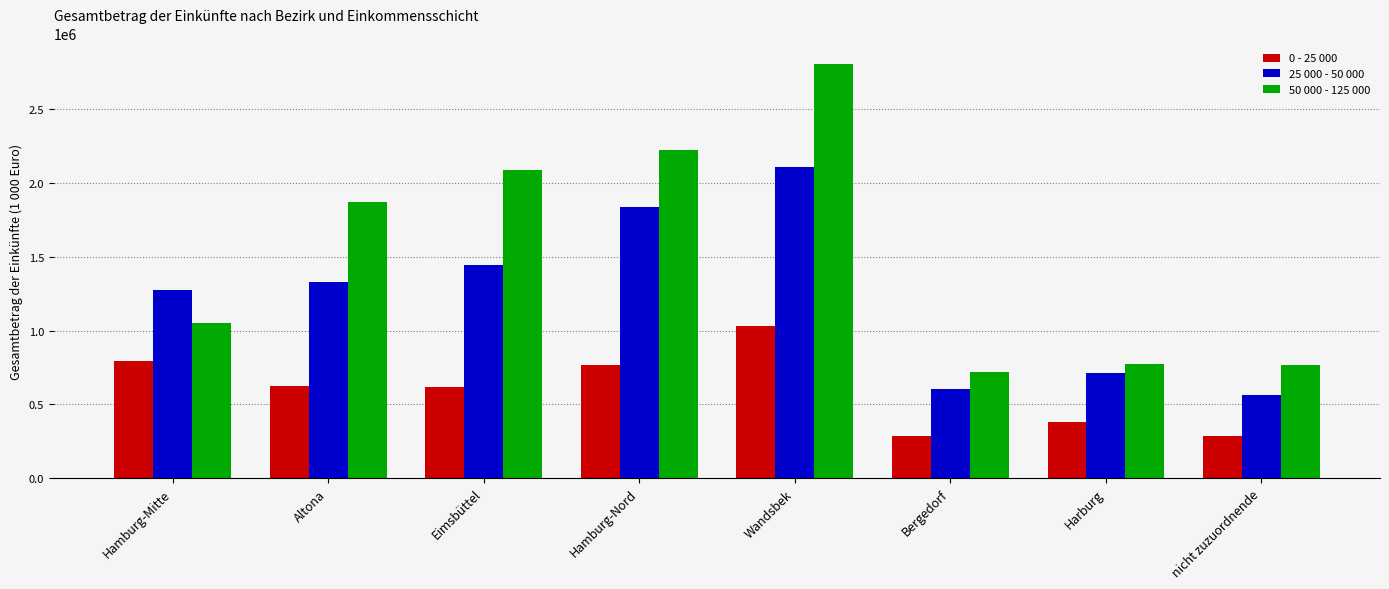

Are the bars grouped side by side (vs. stacked)?

Yes